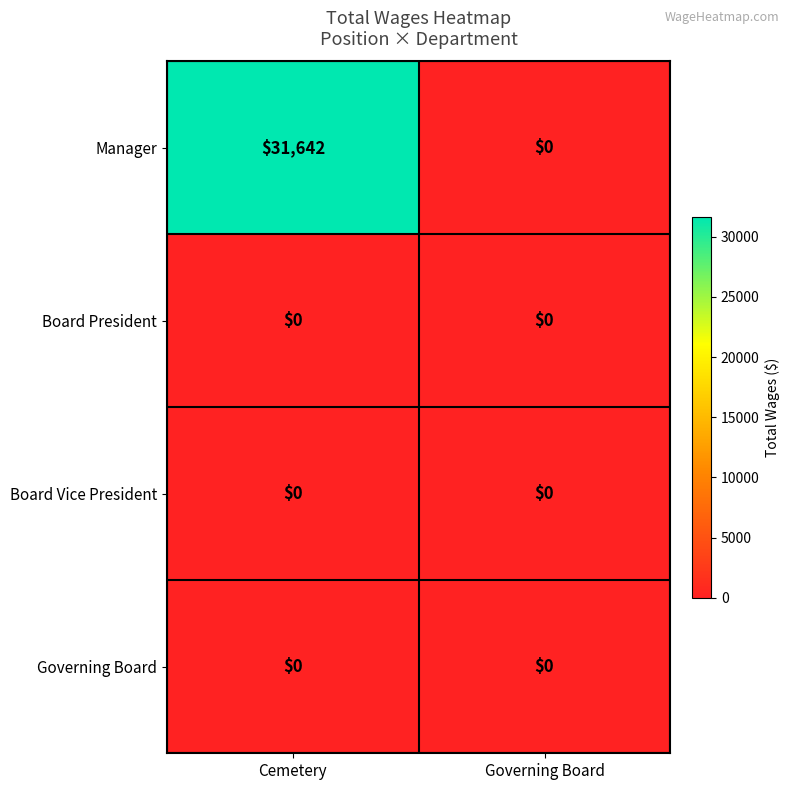

Reading right to left, list all the values displayed in this chart.

Manager: 0	31642
Board President: 0	0
Board Vice President: 0	0
Governing Board: 0	0